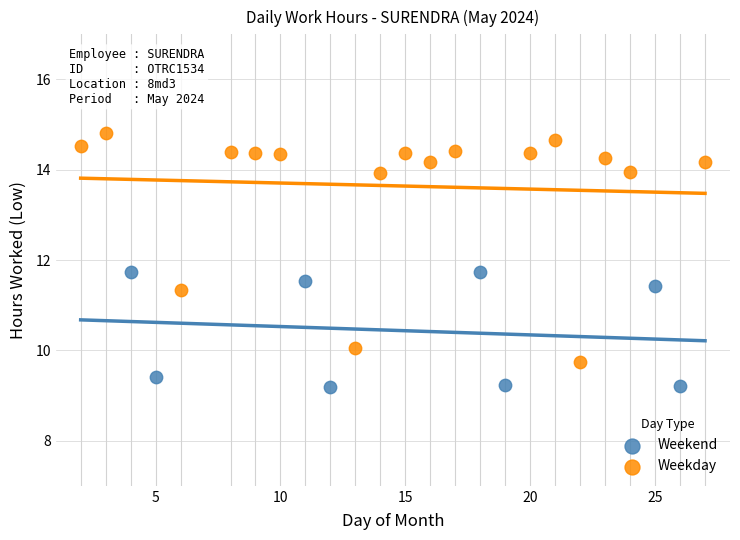

Which series has the largest Y range (max minus min)?

Weekday